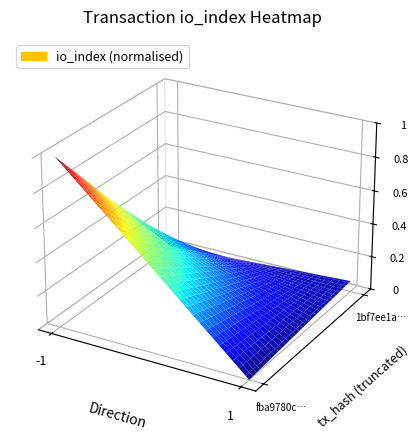

What is the difference between the highest and lowest values at direction?

2